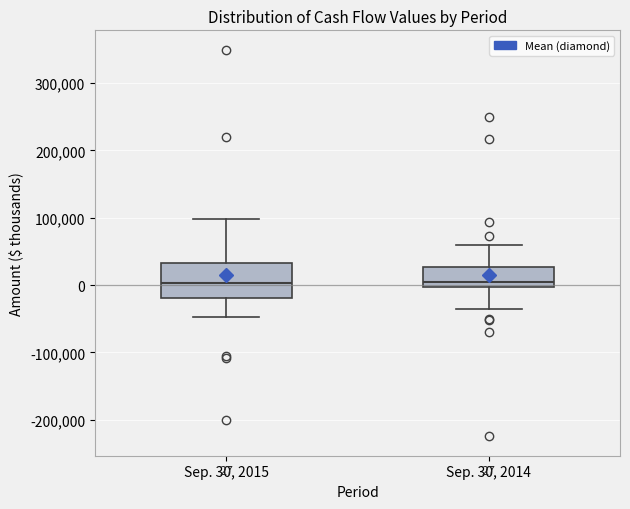

Which box is the tallest, from its lower edge to its upper edge?

Sep. 30, 2015